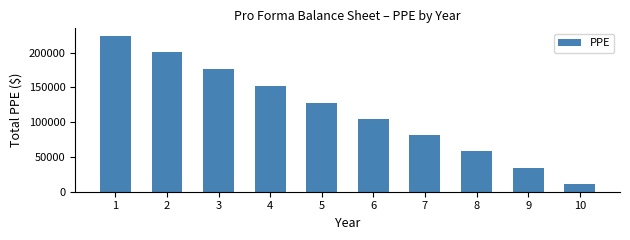

Does the chart contain stacked bars?

No